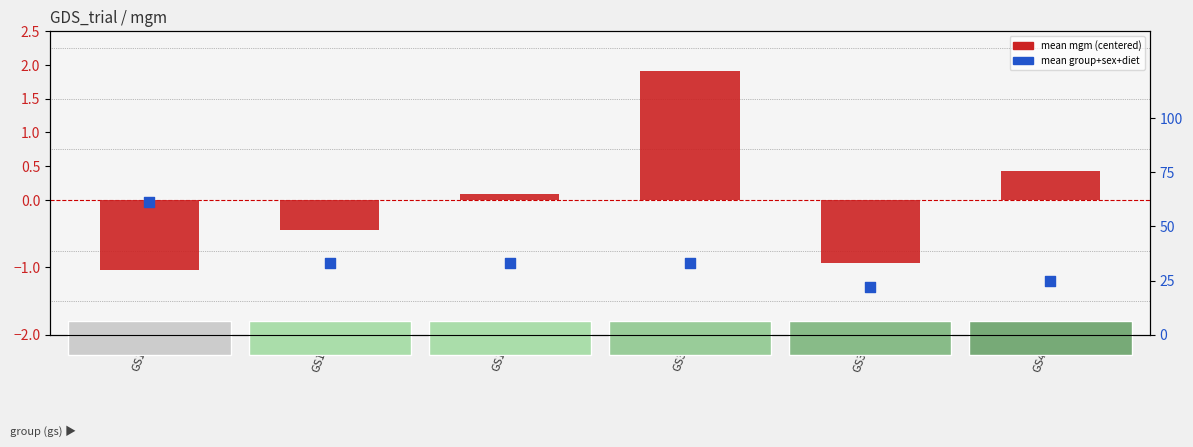

Which series reaches the maximum Y coordinate?

mean mgm (centered)